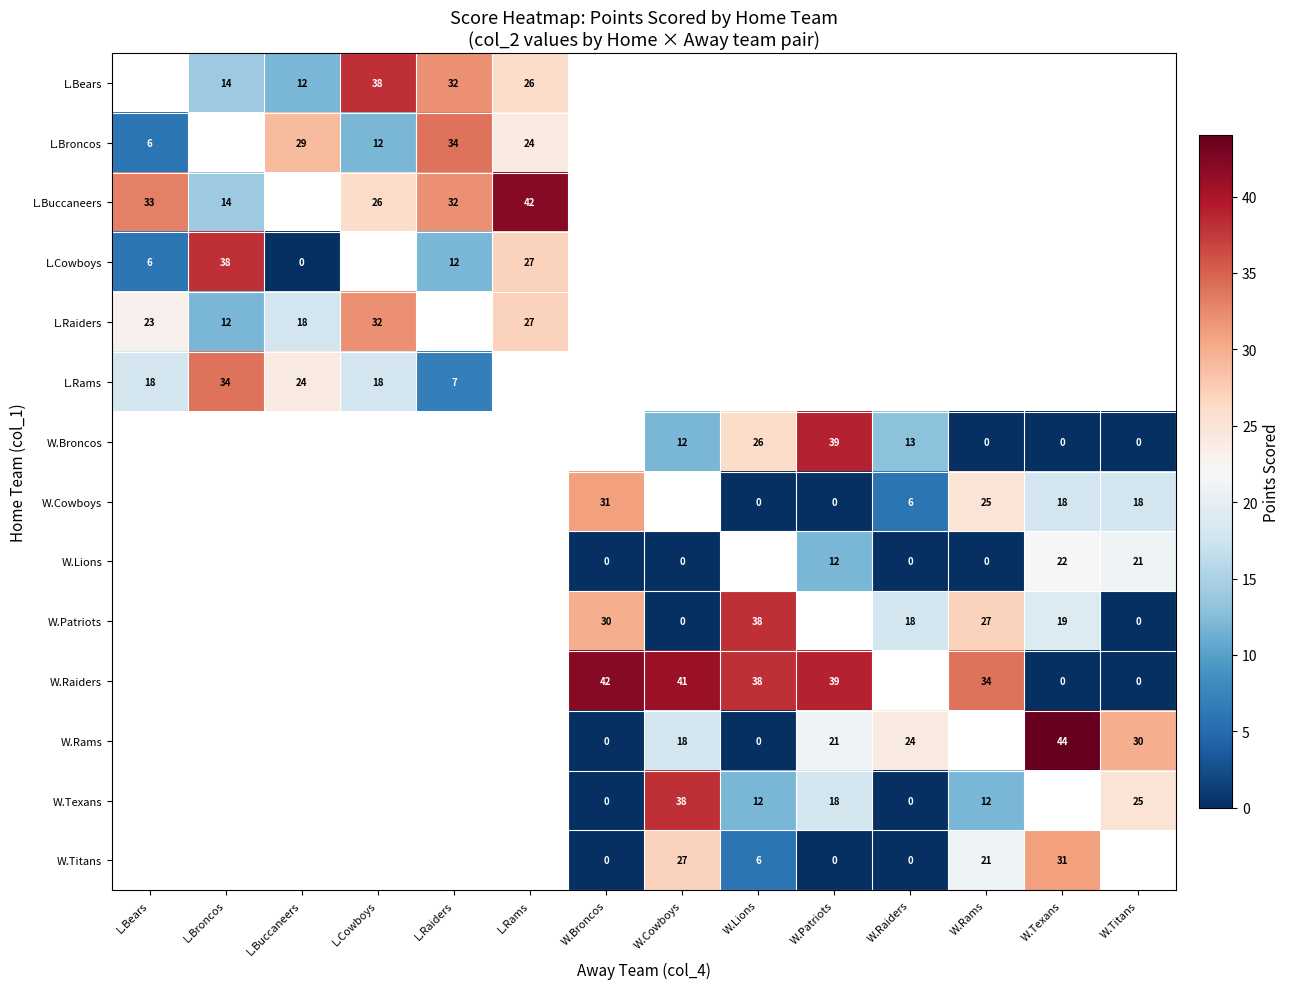

True or false: W.Texans has a value of 40 at W.Titans.

False